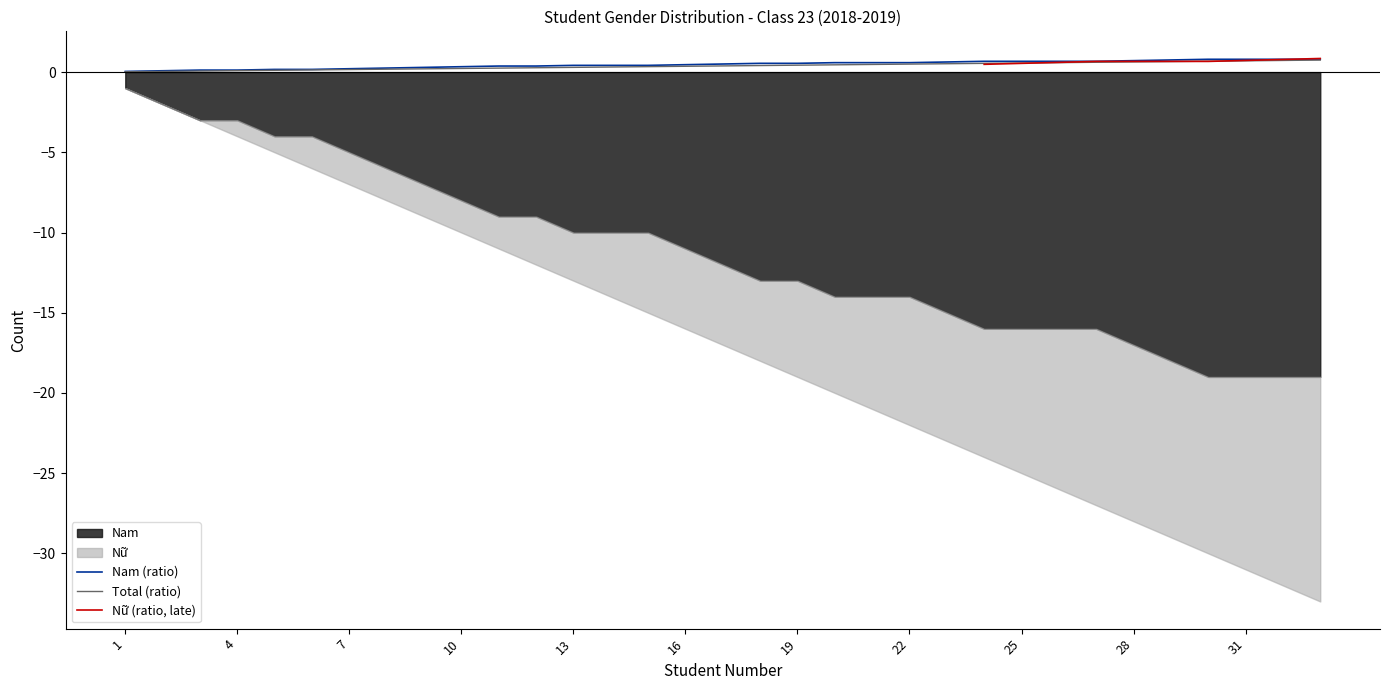

Is it true that Nam (ratio) equals 0.5 at 16?

True